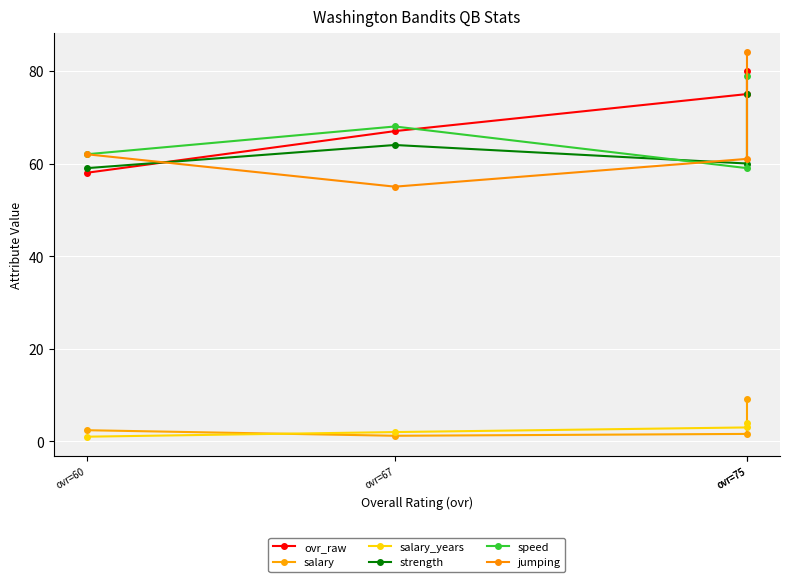

Rank the categories by strength value from lowest to highest.

ovr=60, ovr=75, ovr=67, ovr=75